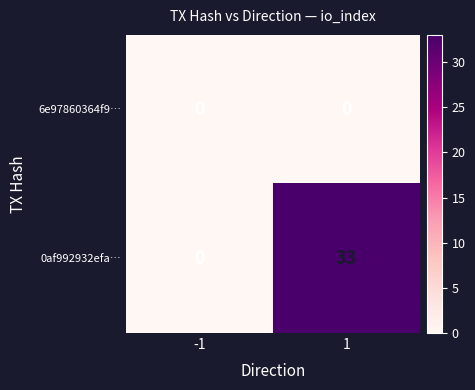

At 1, list the series in order from largest to smallest.

0af992932efa…, 6e97860364f9…